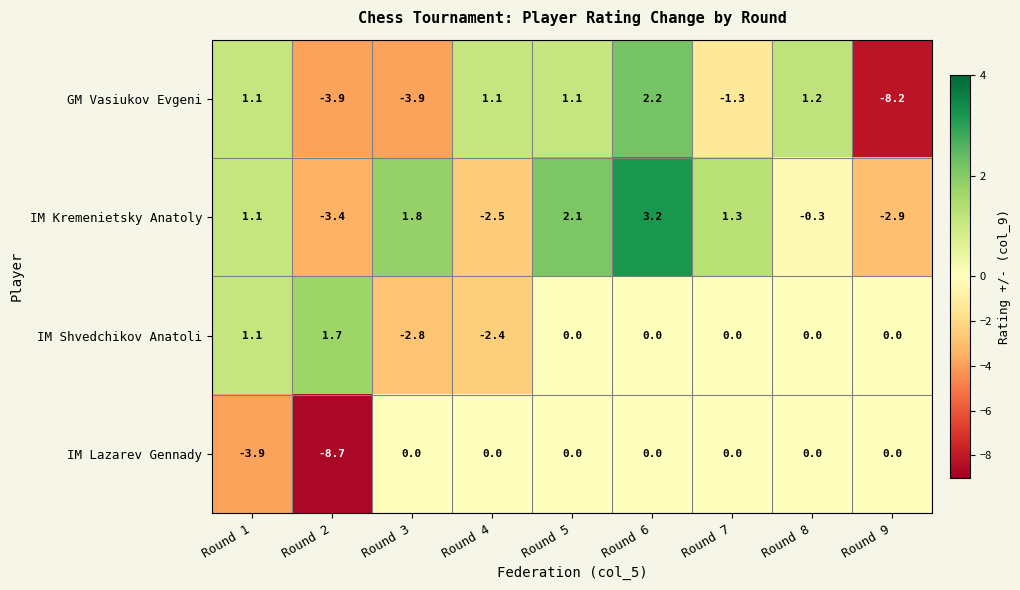

Which series changed the most between Round 1 and Round 3?

GM Vasiukov Evgeni